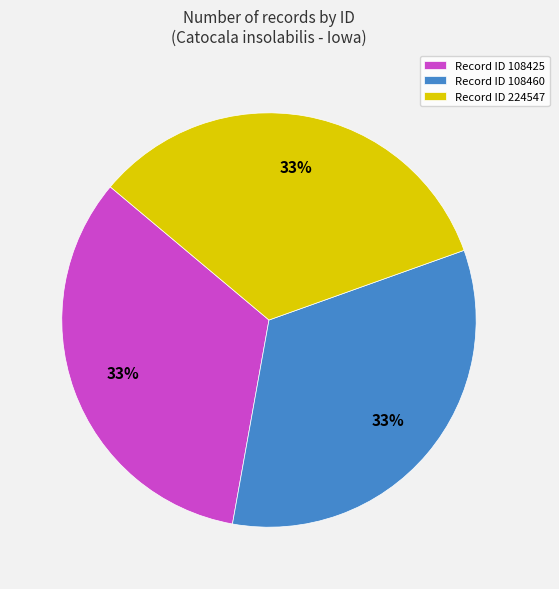

How many slices are in this pie chart?

3